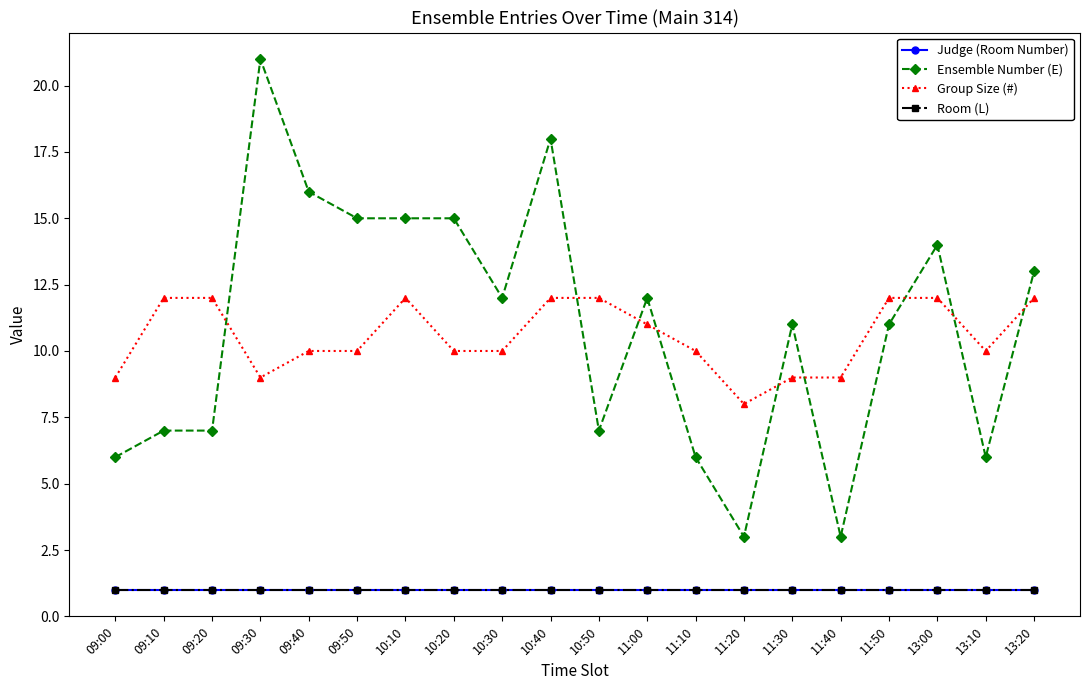

At which category does the chart reach its minimum across all series?

09:00